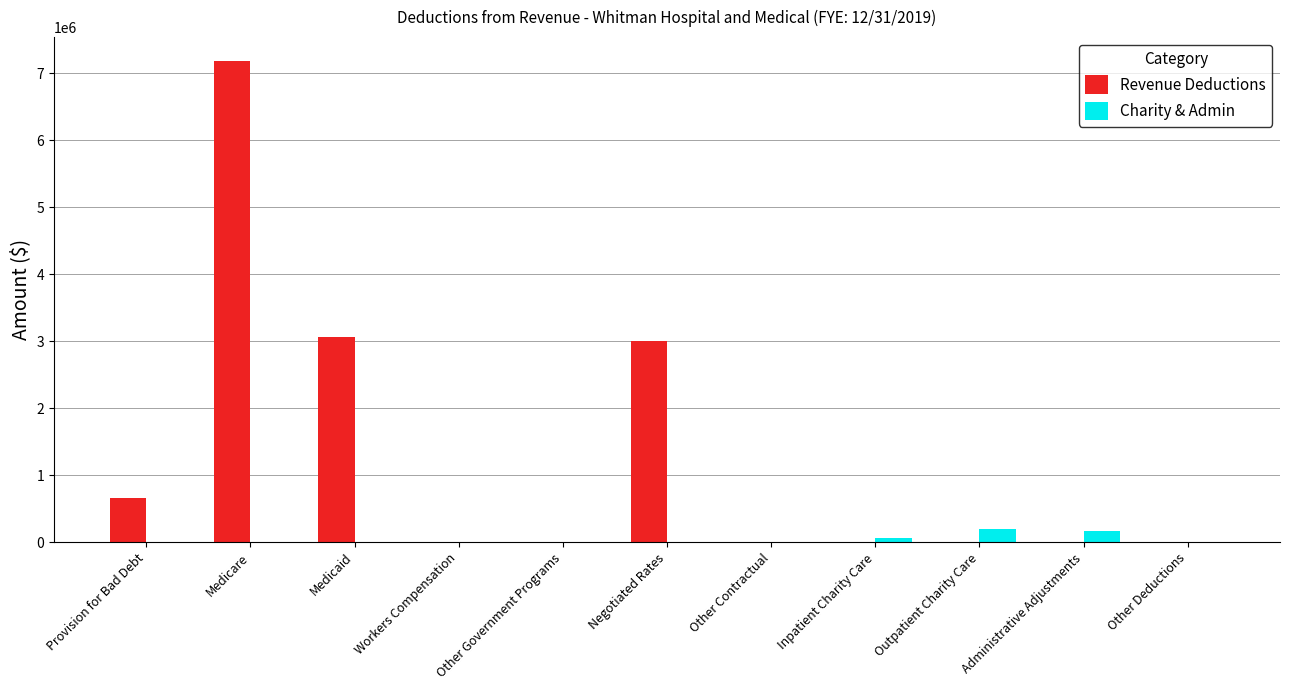

Between Workers Compensation and Negotiated Rates, which series saw the biggest shift?

Revenue Deductions